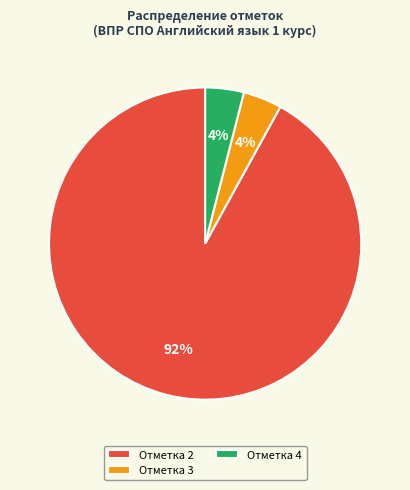

How many slices are in this pie chart?

3